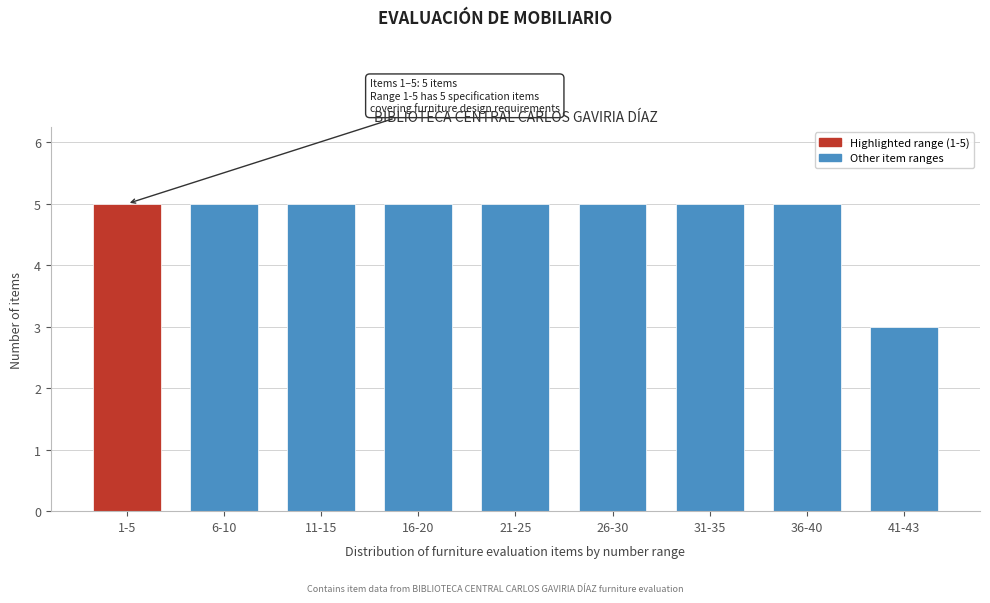

Reading left to right, what are all the values shown in this chart?

5	5	5	5	5	5	5	5	3